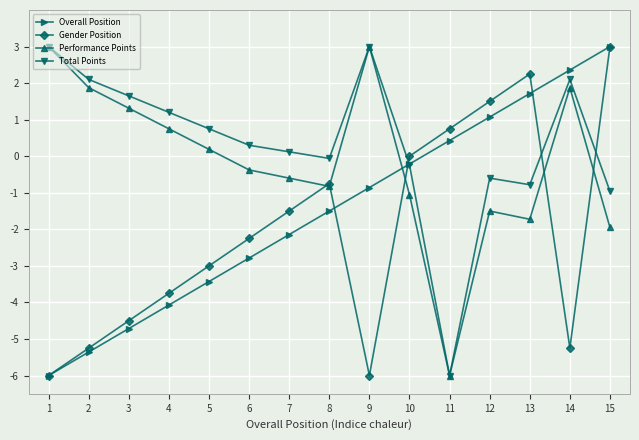

At which label is Performance Points closest to -1?

10